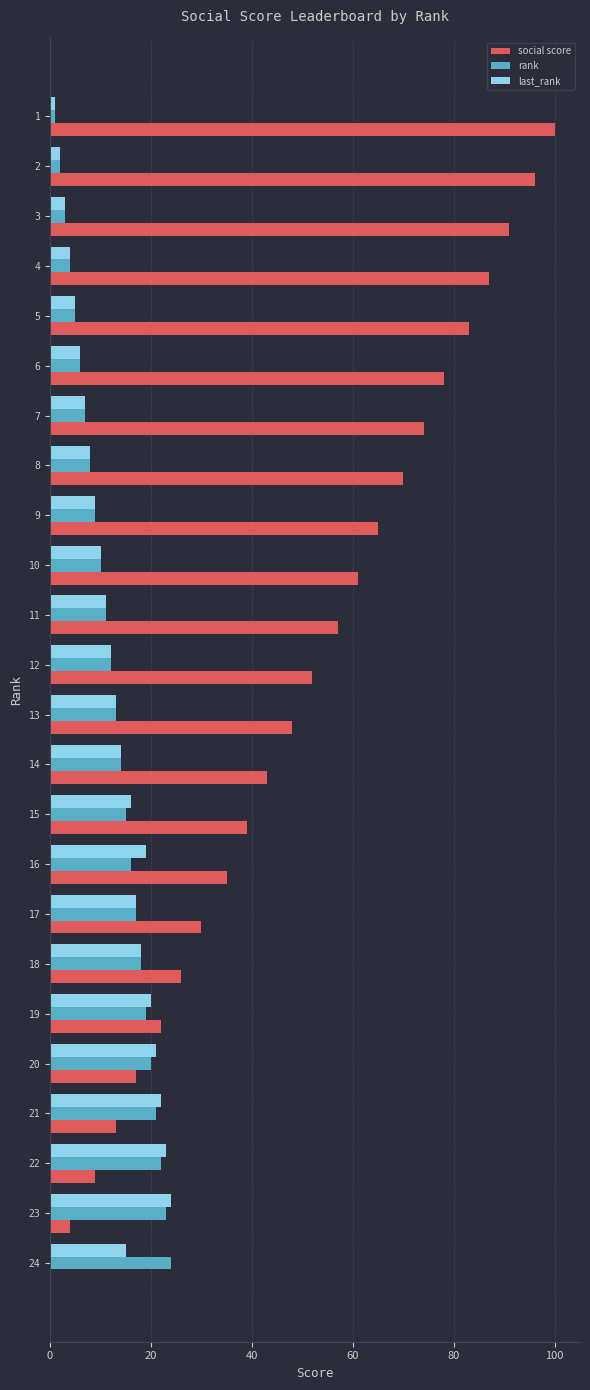

Is the value of social score at 24 greater than the value of last_rank at 4?

No